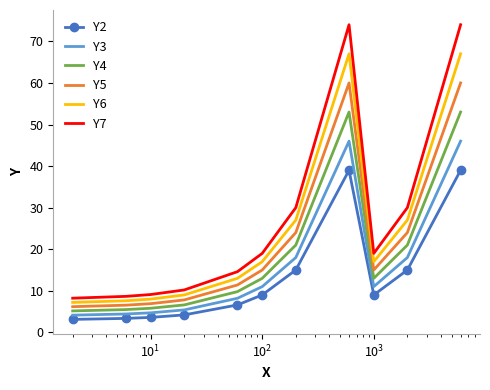

Rank the series by their maximum value, from lowest to highest.

Y2, Y3, Y4, Y5, Y6, Y7